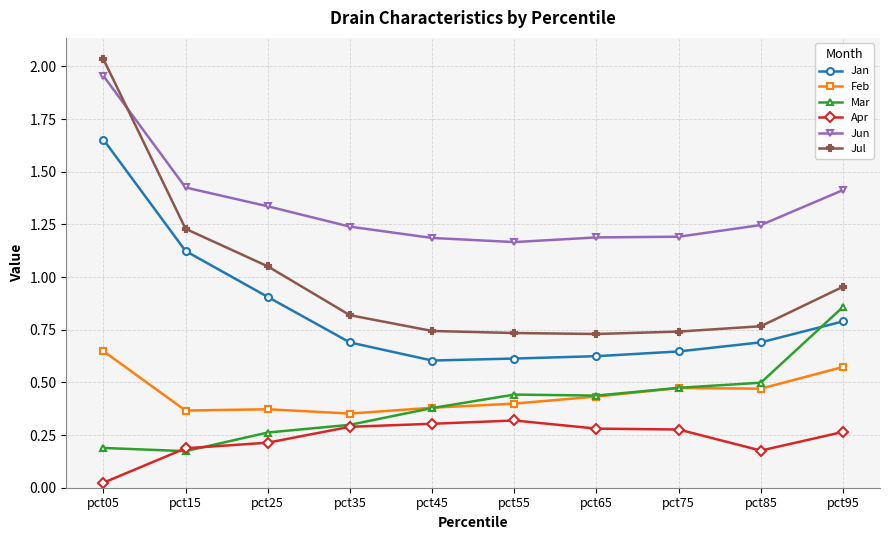

How many lines are shown in the chart?

6